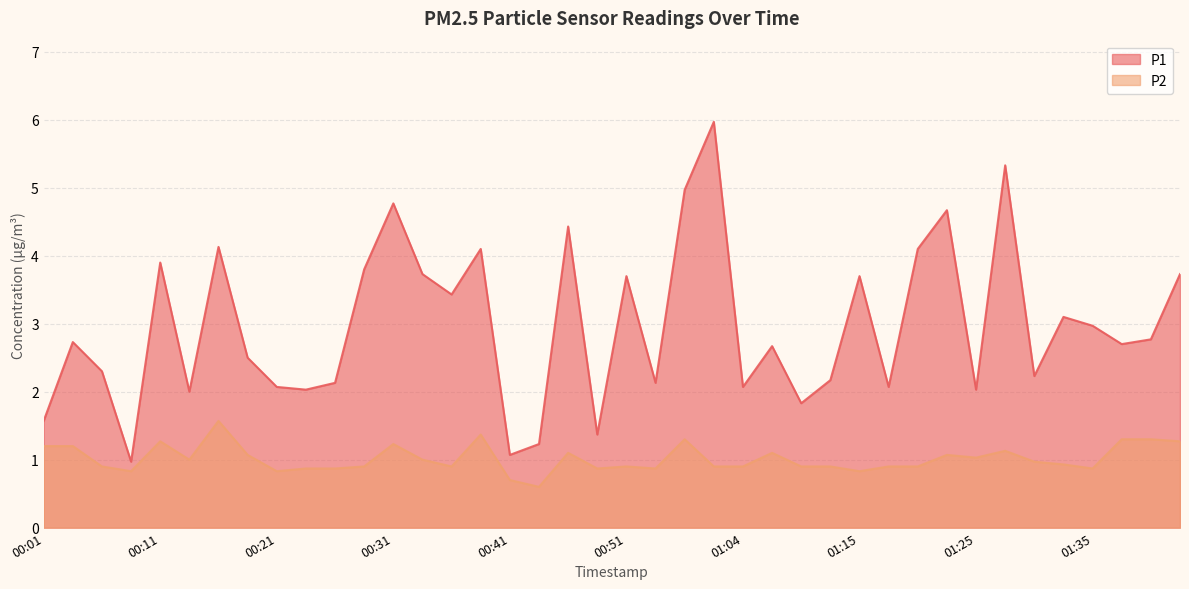

At which category is the sum across all series the highest?

01:02